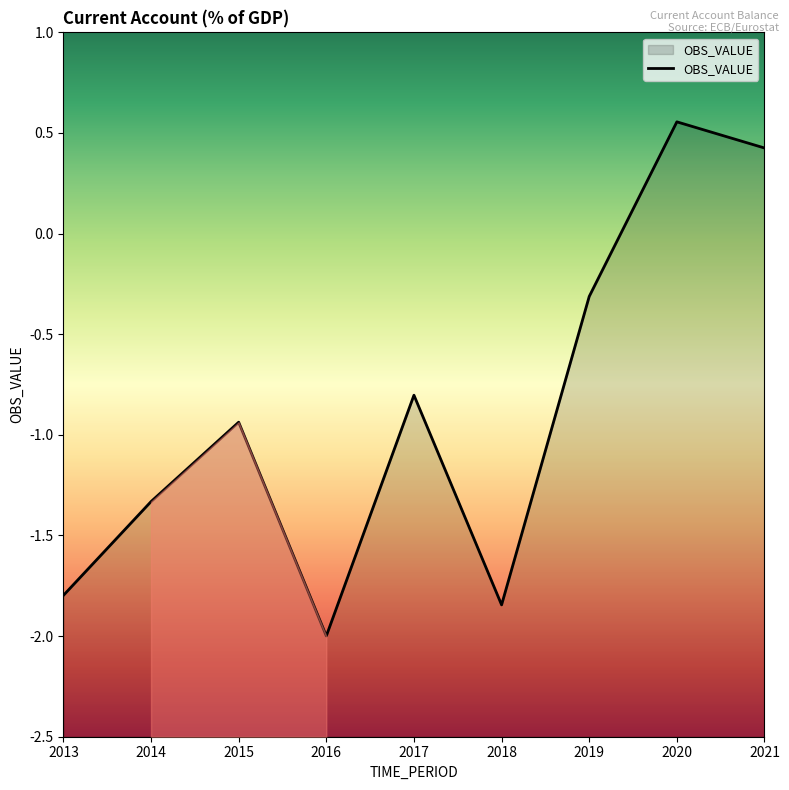

Rank the categories by value from lowest to highest.

2016, 2018, 2013, 2014, 2015, 2017, 2019, 2021, 2020